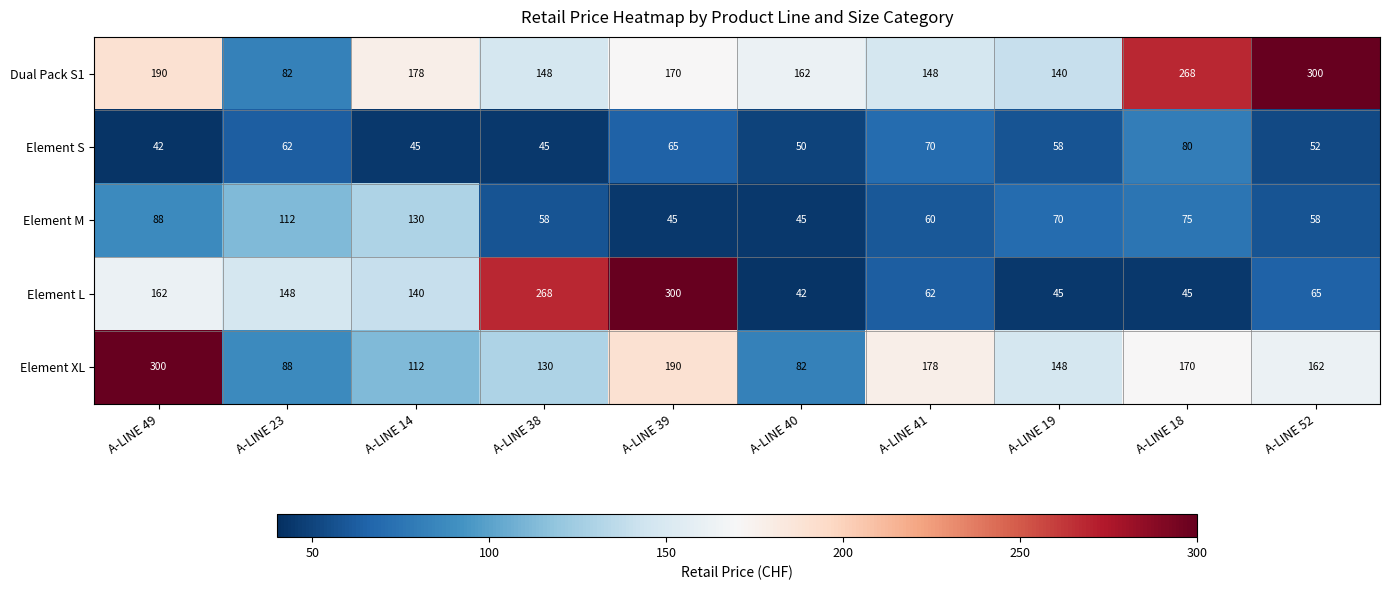

What is the minimum value shown in the chart?

42